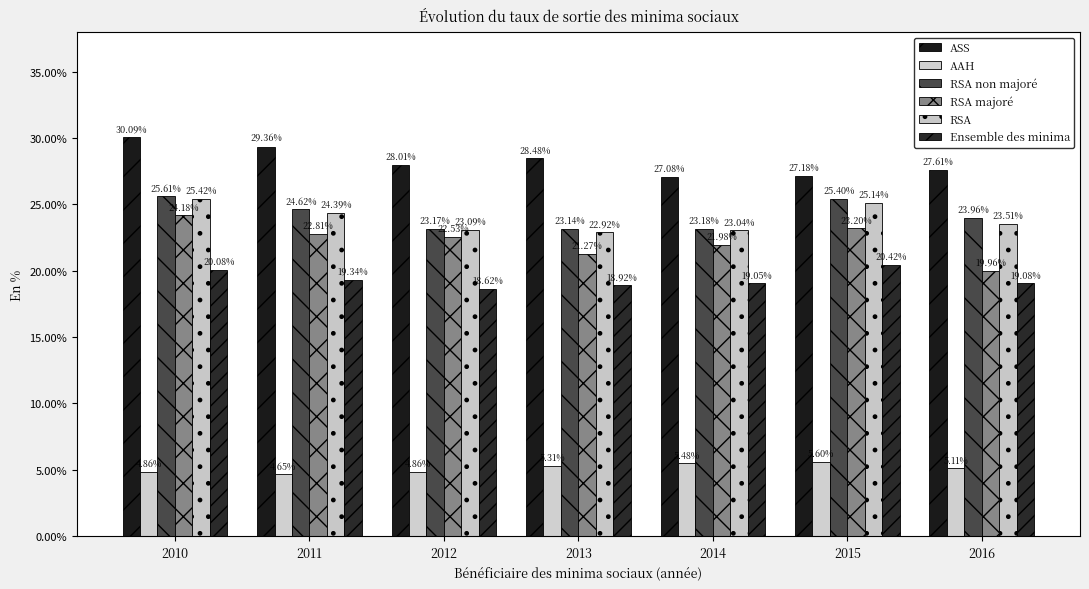

Which series has the largest total across all categories?

ASS